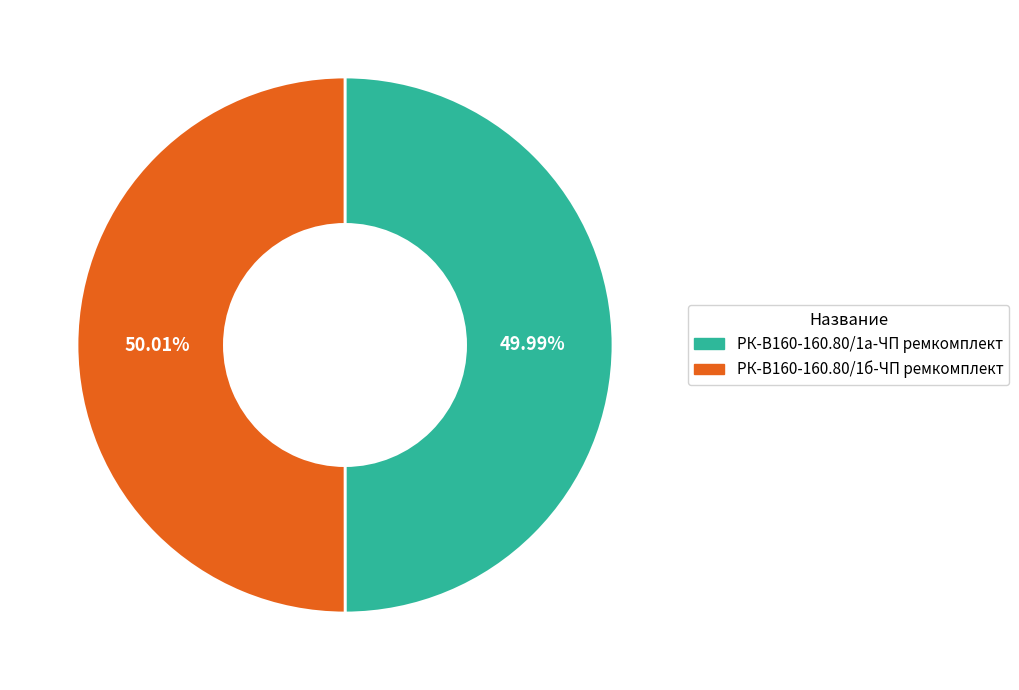

To the nearest percent, what portion does РК-В160-160.80/1а-ЧП ремкомплект represent?

50%